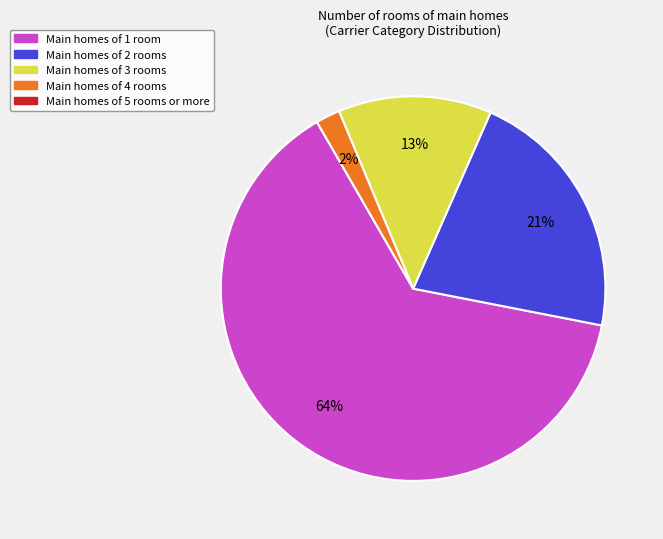

Count the number of slices in the pie.

4